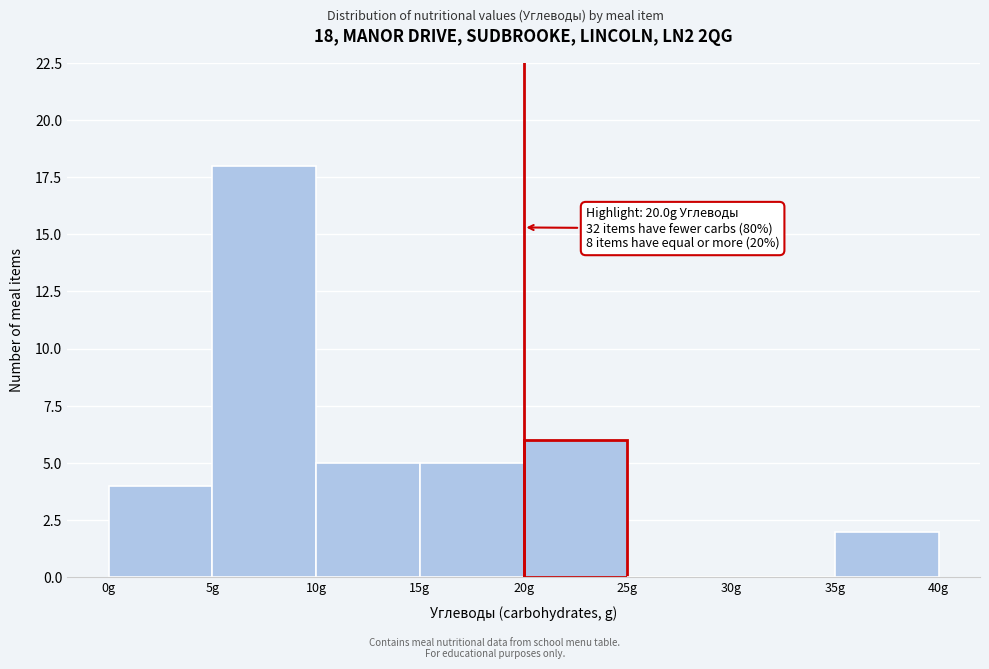

Over which range of the x-axis is the bar tallest?

5 to 10